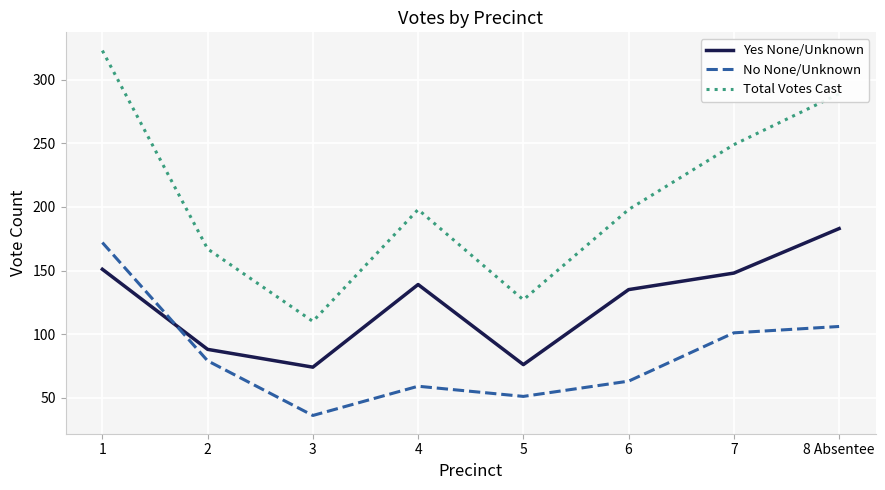

True or false: No None/Unknown and Yes None/Unknown cross at least once.

True